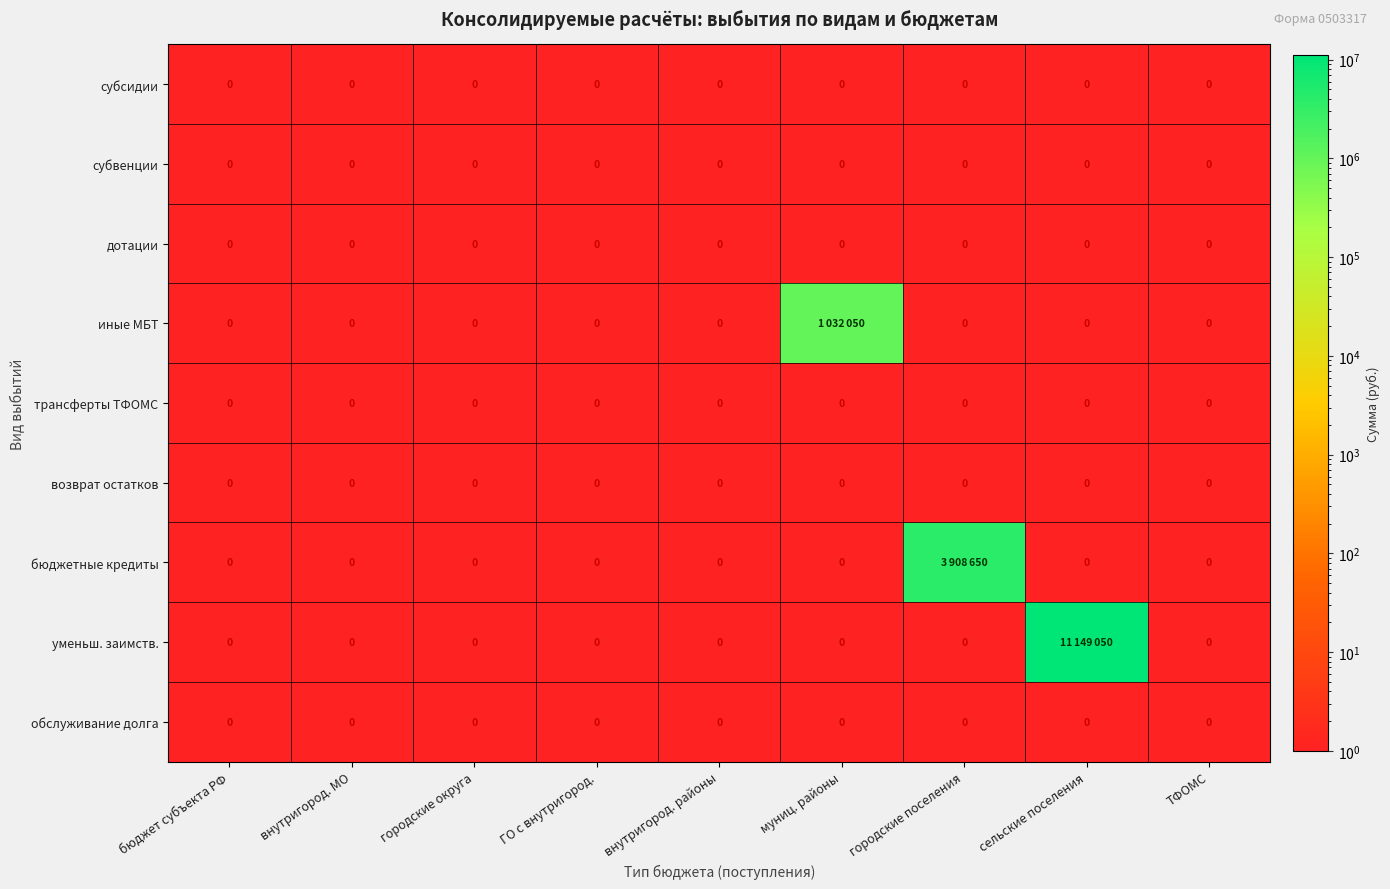

At which category does the chart reach its peak across all series?

сельские поселения